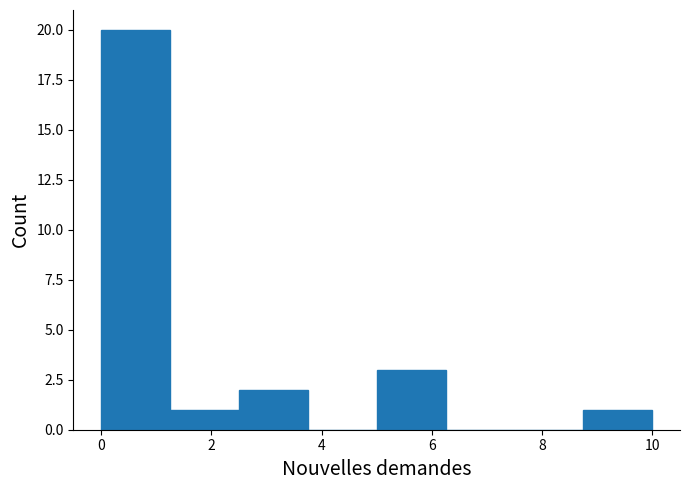

Reading left to right, list every bar in this chart as the range it spans on the x-axis followed by its height. Neither the bar edges nor the heights are printed on the chart, so give them approximately, as read against the axes.

0.00 to 1.25: 20
1.25 to 2.50: 1
2.50 to 3.75: 2
3.75 to 5.00: 0
5.00 to 6.25: 3
6.25 to 7.50: 0
7.50 to 8.75: 0
8.75 to 10.00: 1